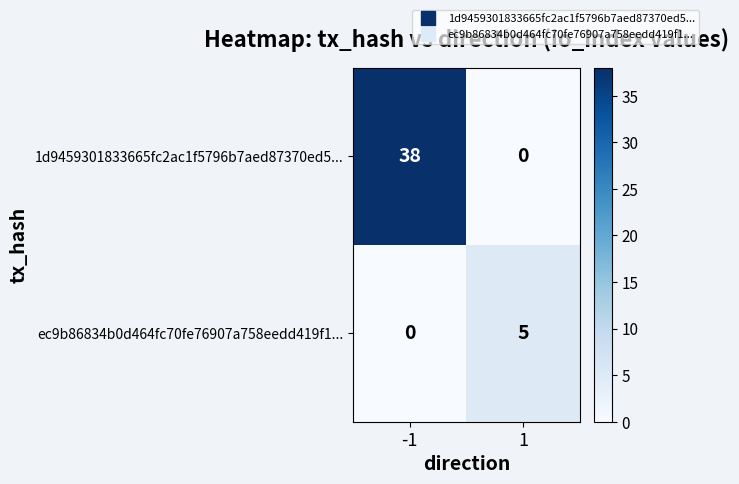

How many series are shown in this chart?

2